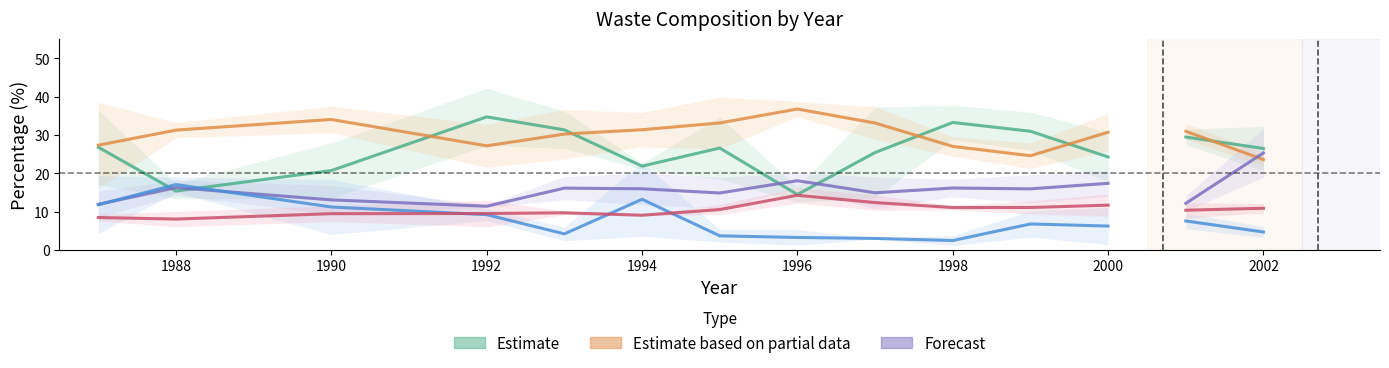

What is the highest value of the Plastics series?

14.3